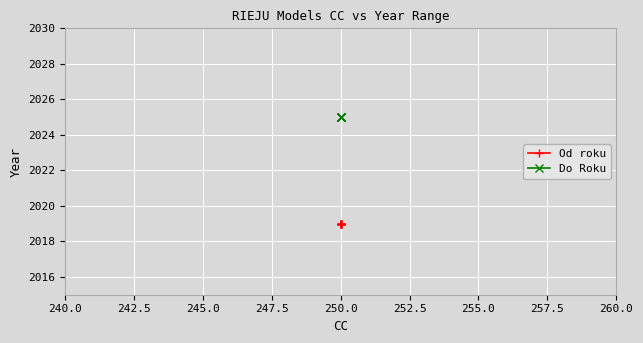

True or false: Od roku and Do Roku cross at least once.

False